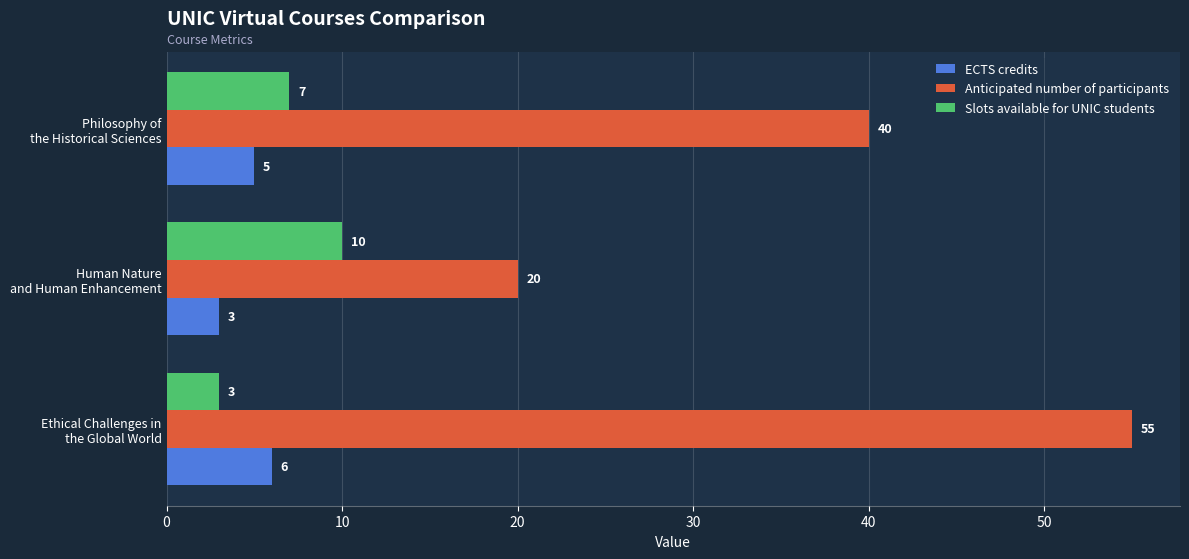

What is the lowest value of the Slots available for UNIC students series?

3